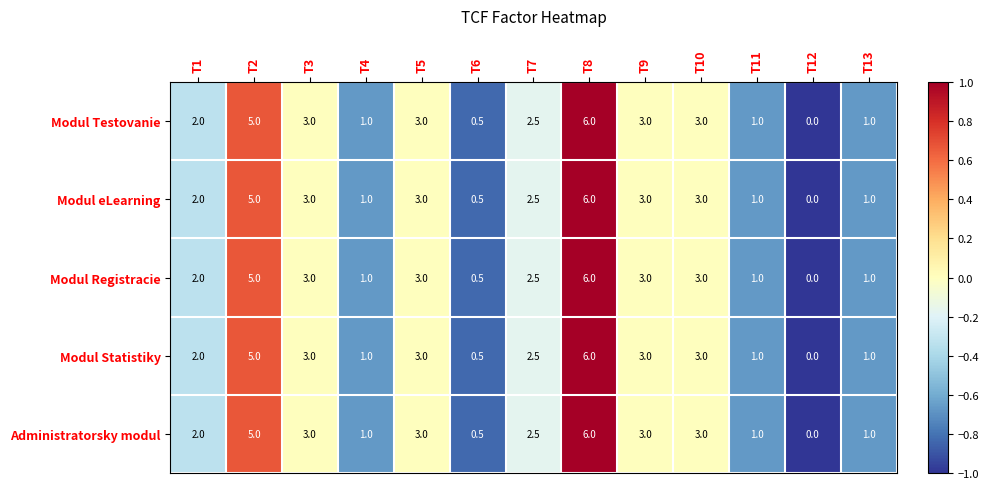

The Modul Statistiky series shows 5.0 at T2. True or false?

True